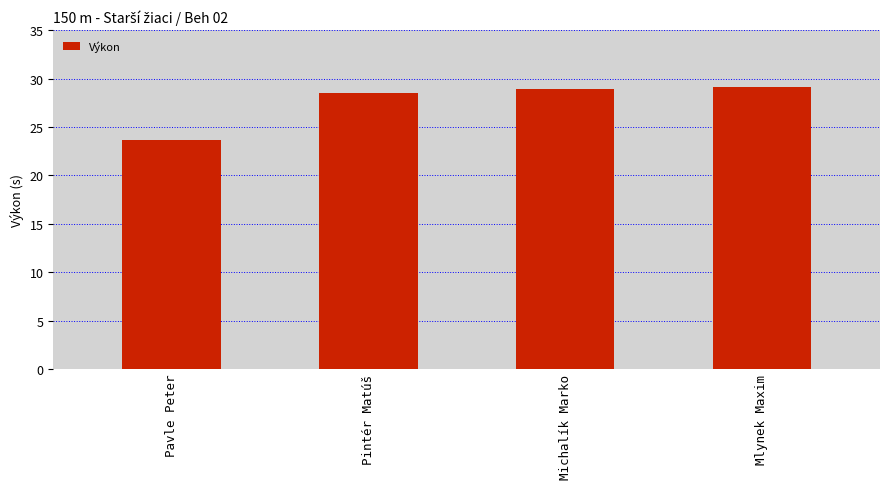

Which label corresponds to the smallest value in the chart?

Pavle Peter